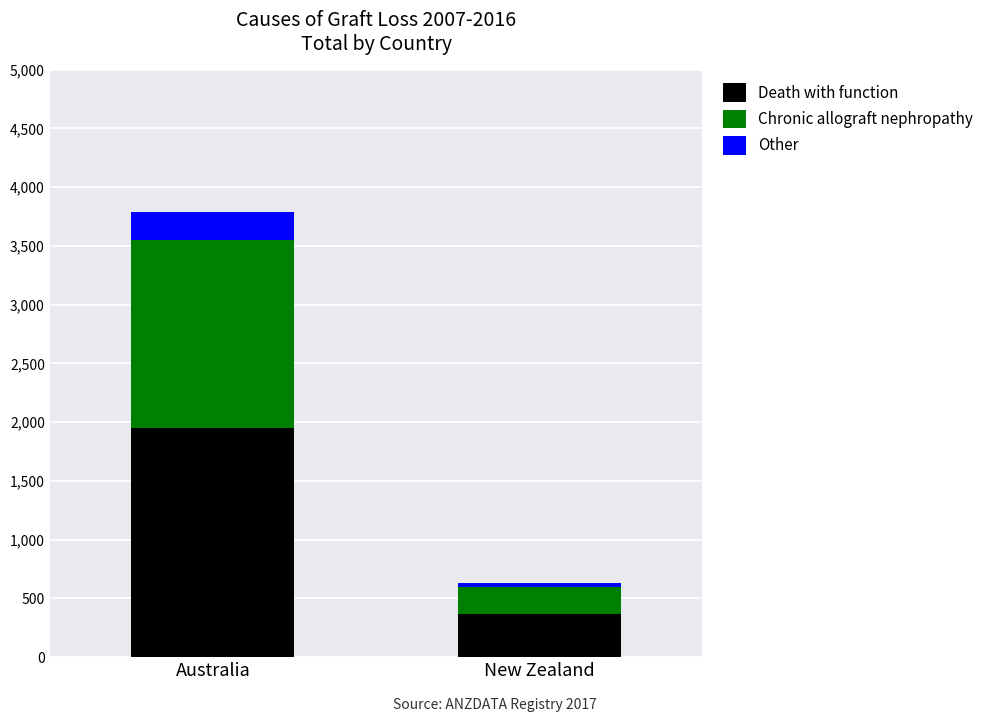

Reading left to right, list the values for the Death with function series.

Australia=1954	New Zealand=369